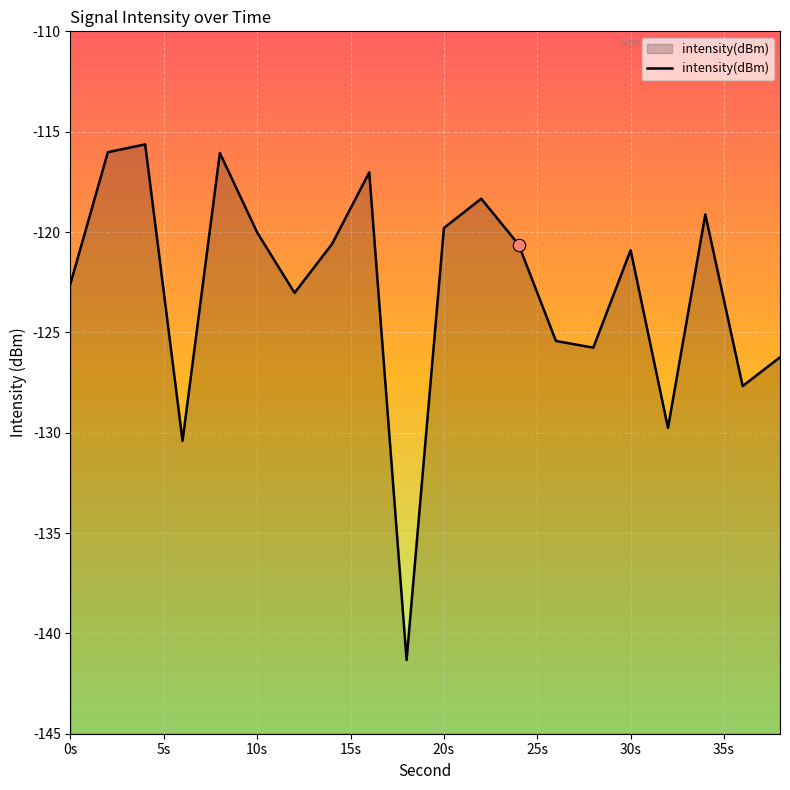

What is the change in value from 8 to 30?

-4.8